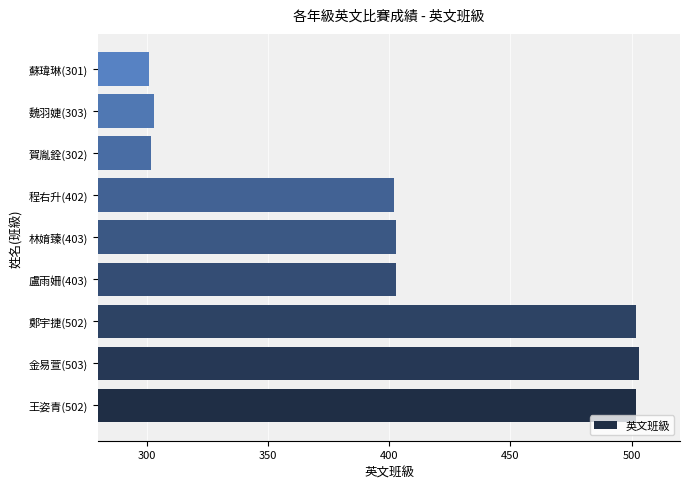

The chart shows a value of 403 at 林㛩臻(403). True or false?

True